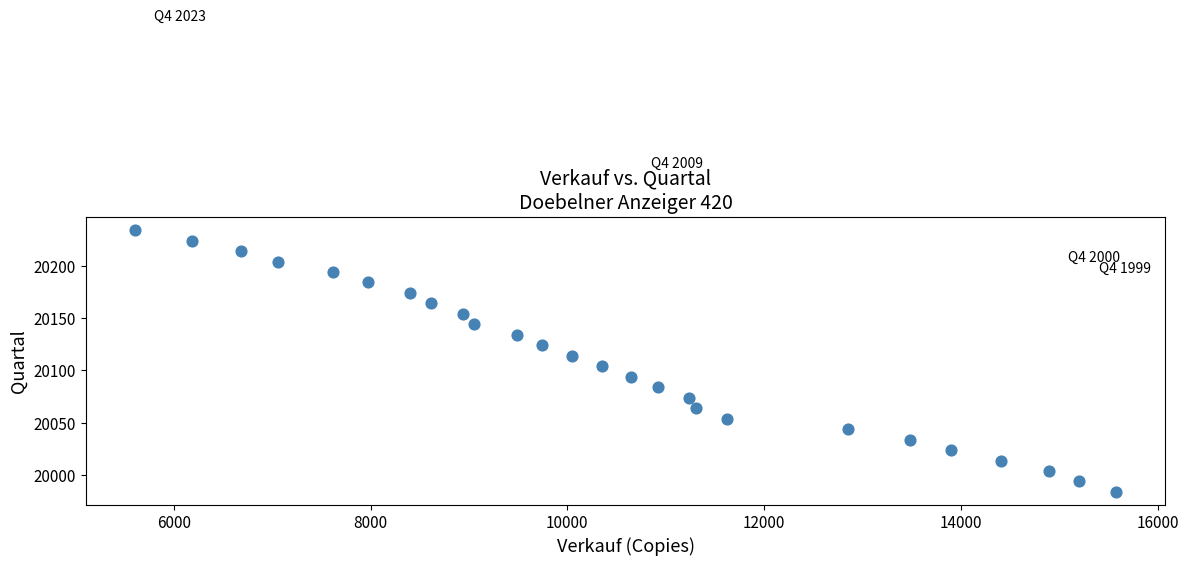

What is the range of X values (max minus min)?

9977